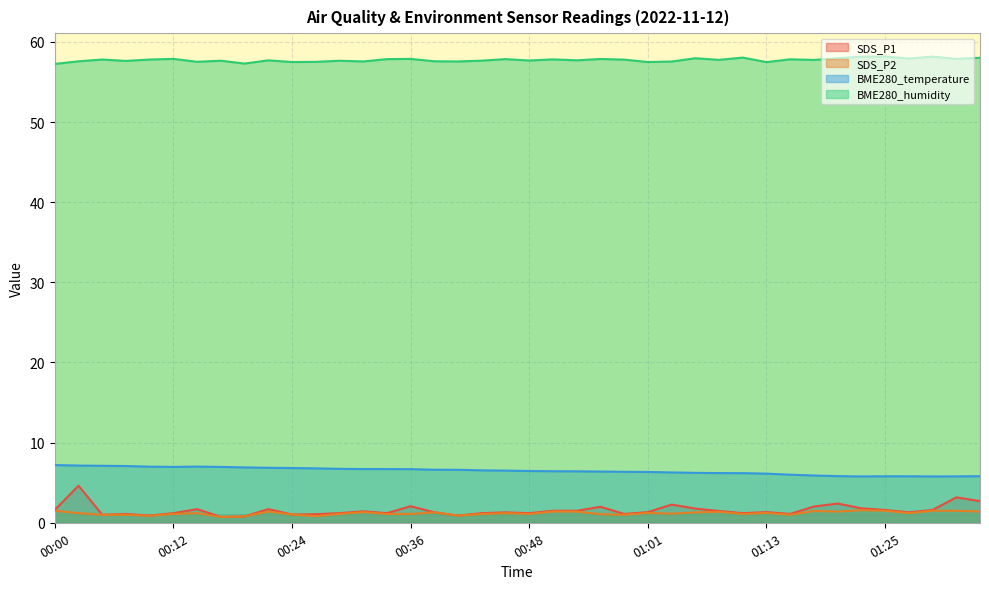

True or false: SDS_P1 and SDS_P2 intersect in this chart.

False